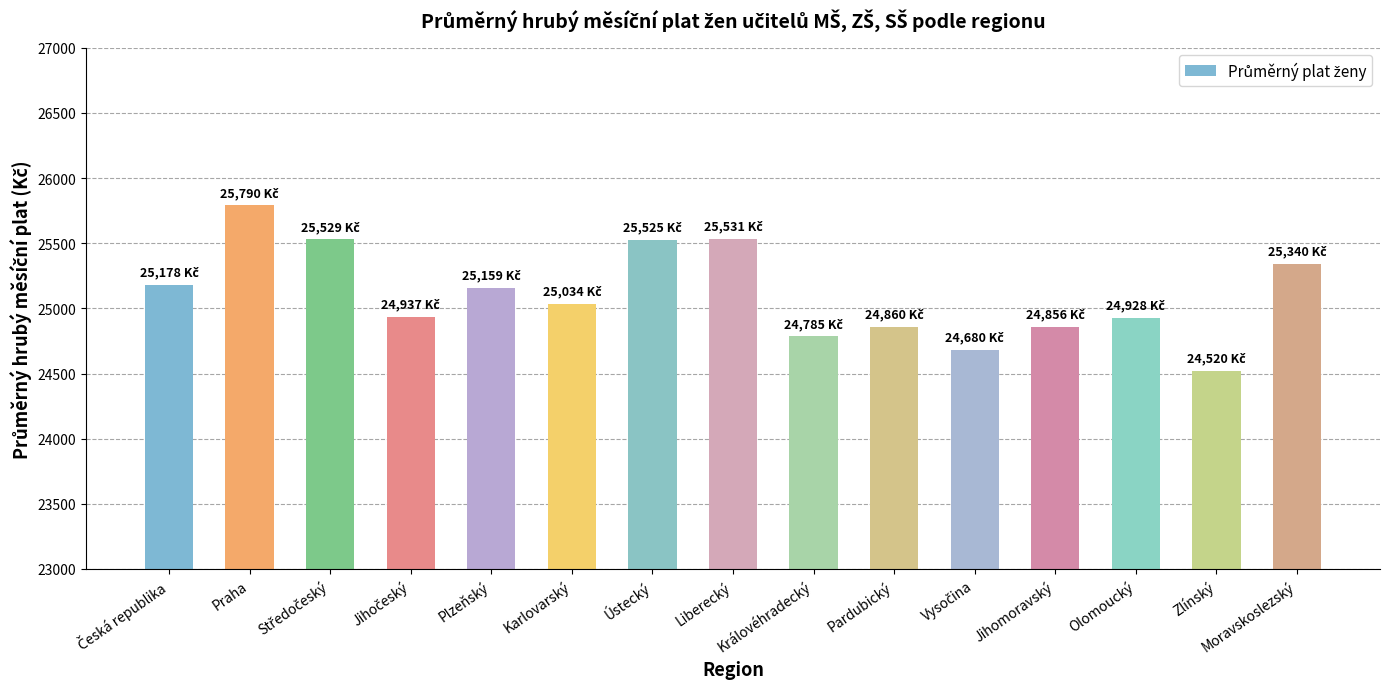

What is the change in value from Karlovarský to Zlínský?

-513.9